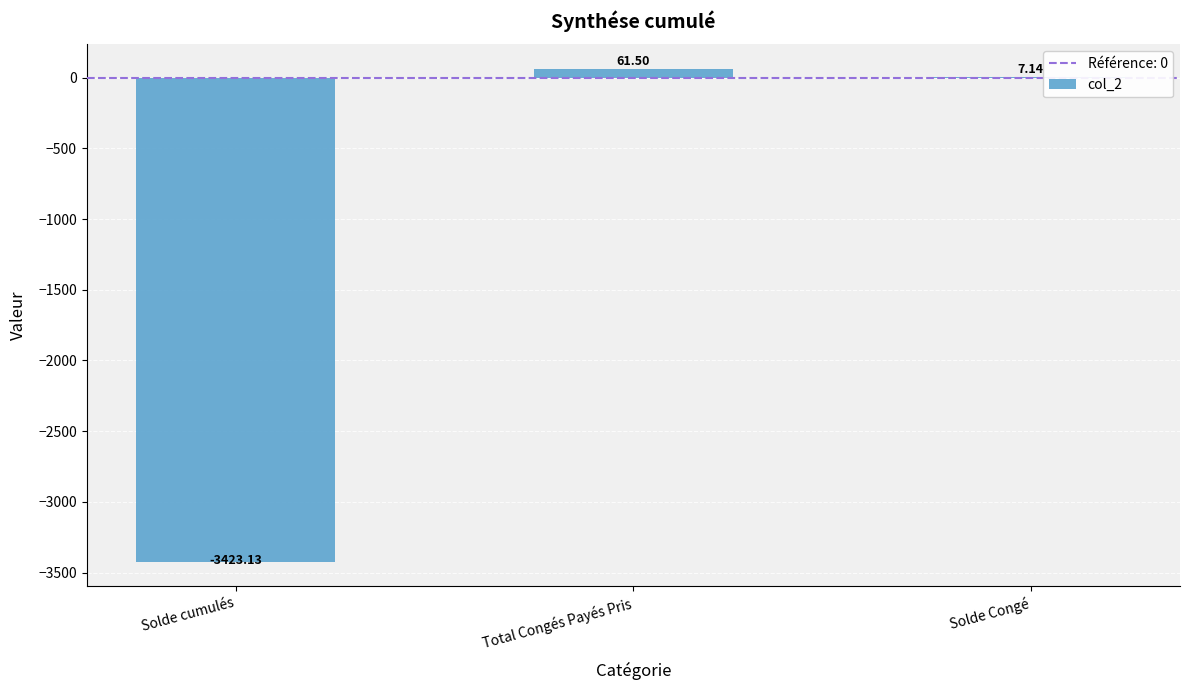

What is the average value?

-1118.2